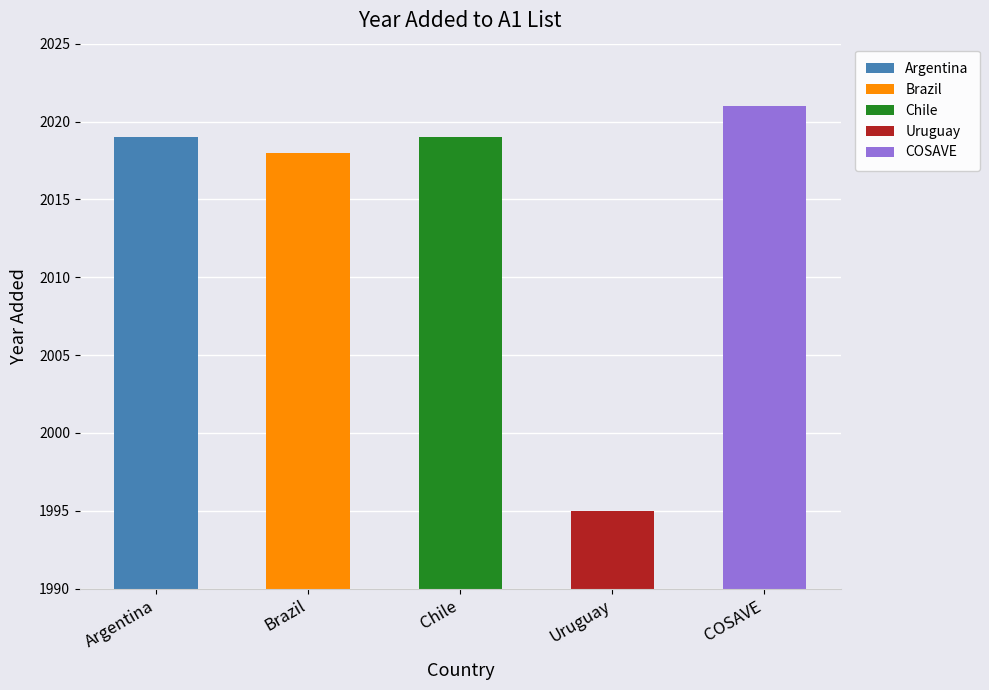

What is the sum of all values?

10072